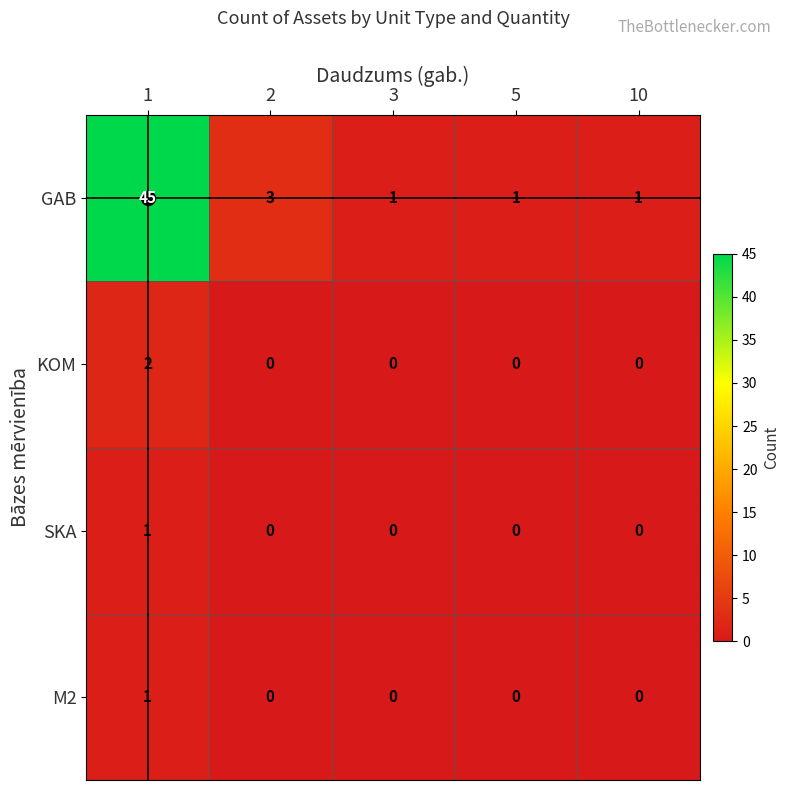

Count the number of categories in the chart.

5